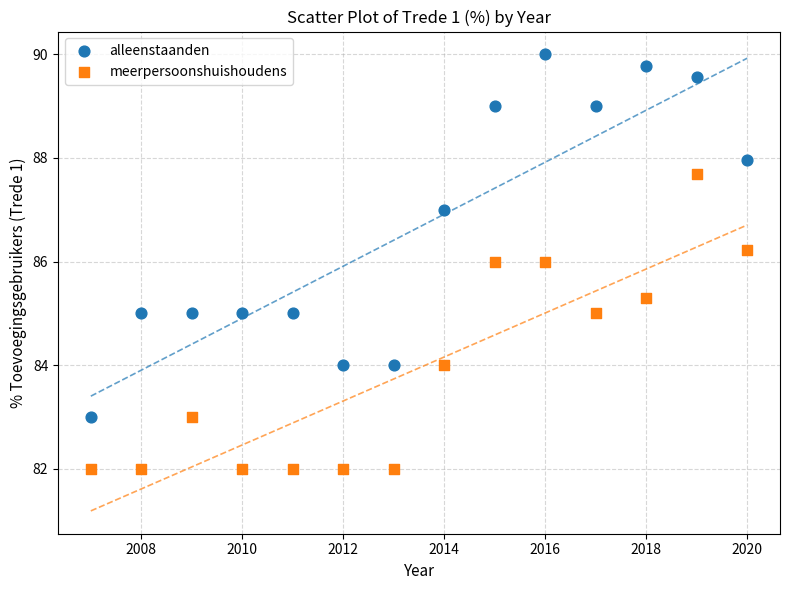

Which series reaches the minimum Y coordinate?

meerpersoonshuishoudens